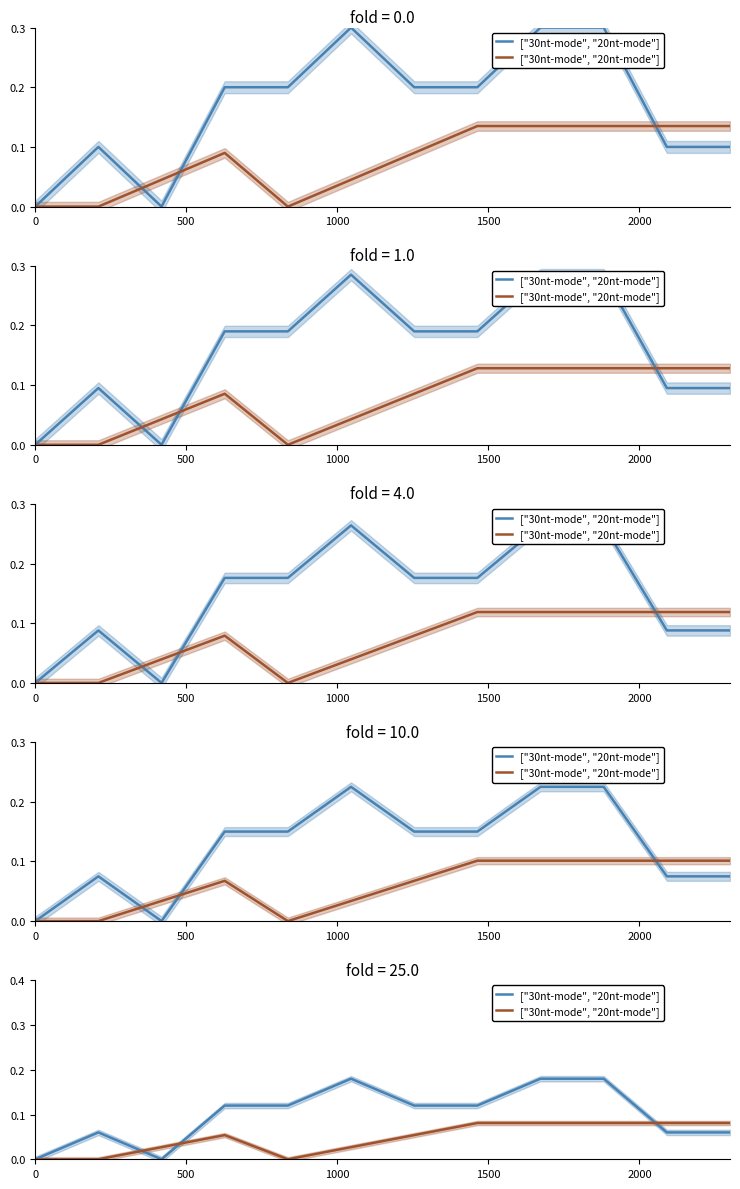

How many data points are above 0?

9